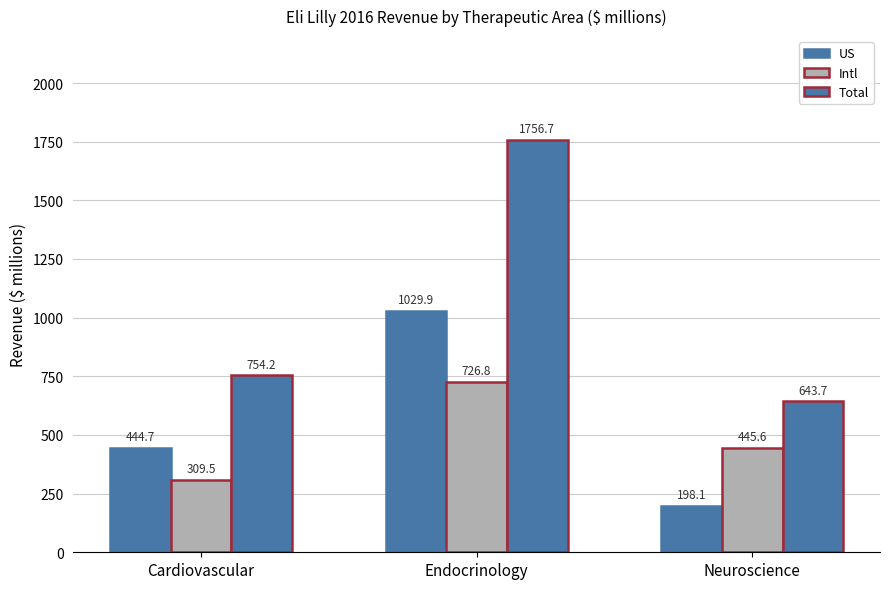

What is the sum of the Total values at Endocrinology and Neuroscience?

2400.4